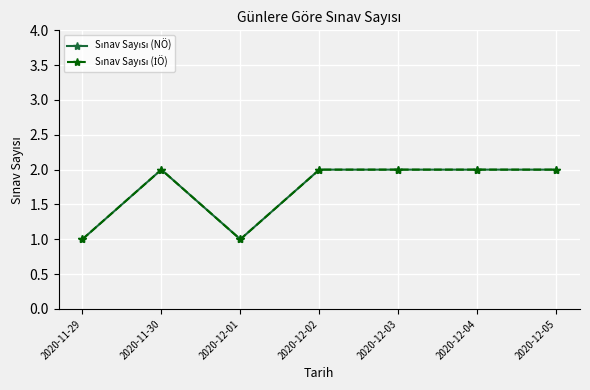

Reading left to right, extract all data points from this chart.

Sınav Sayısı (NÖ): 1	2	1	2	2	2	2
Sınav Sayısı (İÖ): 1	2	1	2	2	2	2